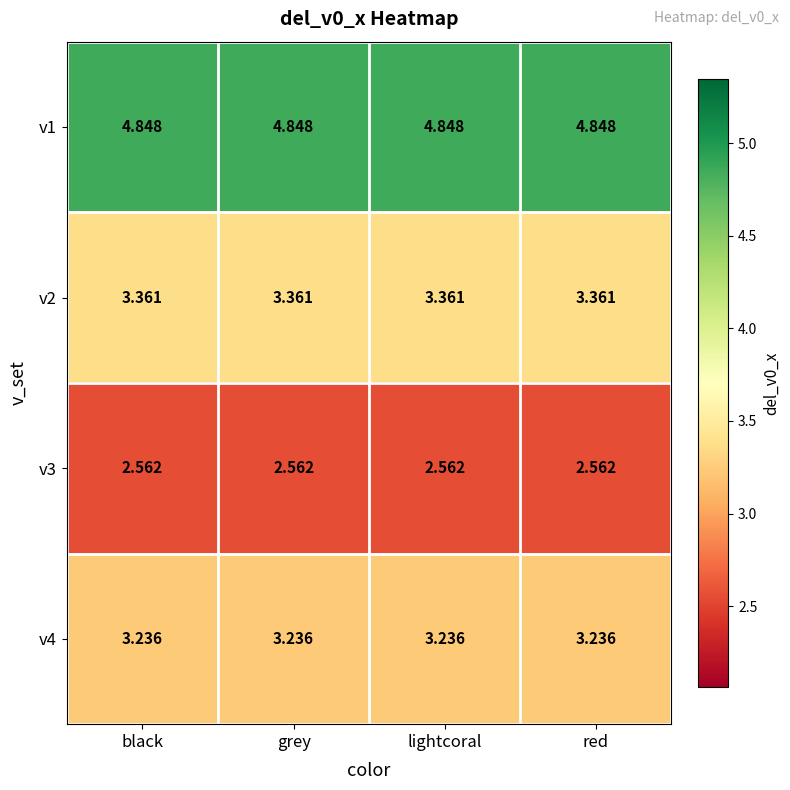

Reading left to right, what are all the values shown in this chart?

v1: black=4.8	grey=4.8	lightcoral=4.8	red=4.8
v2: black=3.4	grey=3.4	lightcoral=3.4	red=3.4
v3: black=2.6	grey=2.6	lightcoral=2.6	red=2.6
v4: black=3.2	grey=3.2	lightcoral=3.2	red=3.2